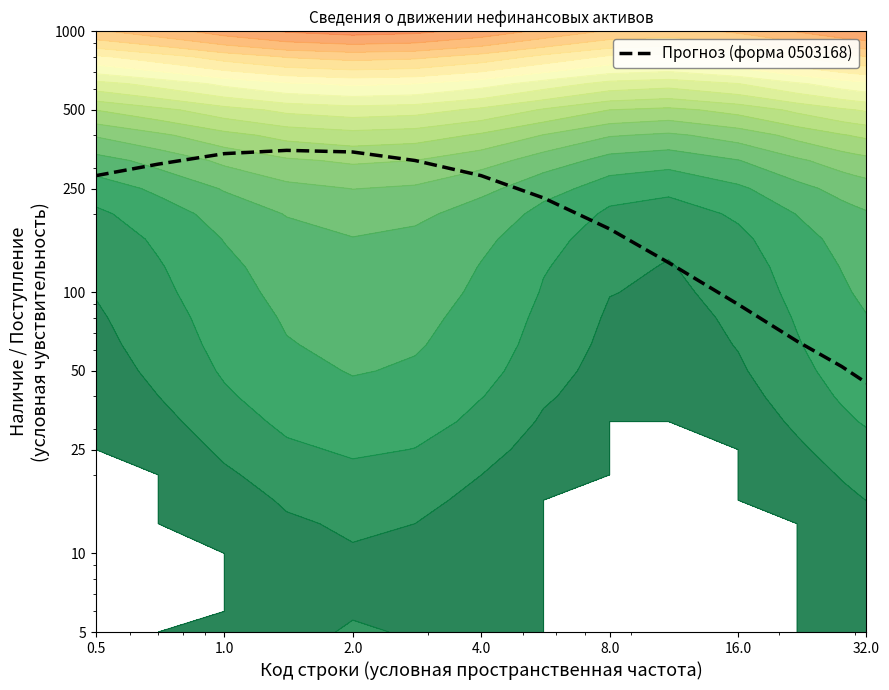

Reading right to left, what are all the values shown in this chart?

45	52	65	90	130	175	230	280	320	345	350	340	310	280